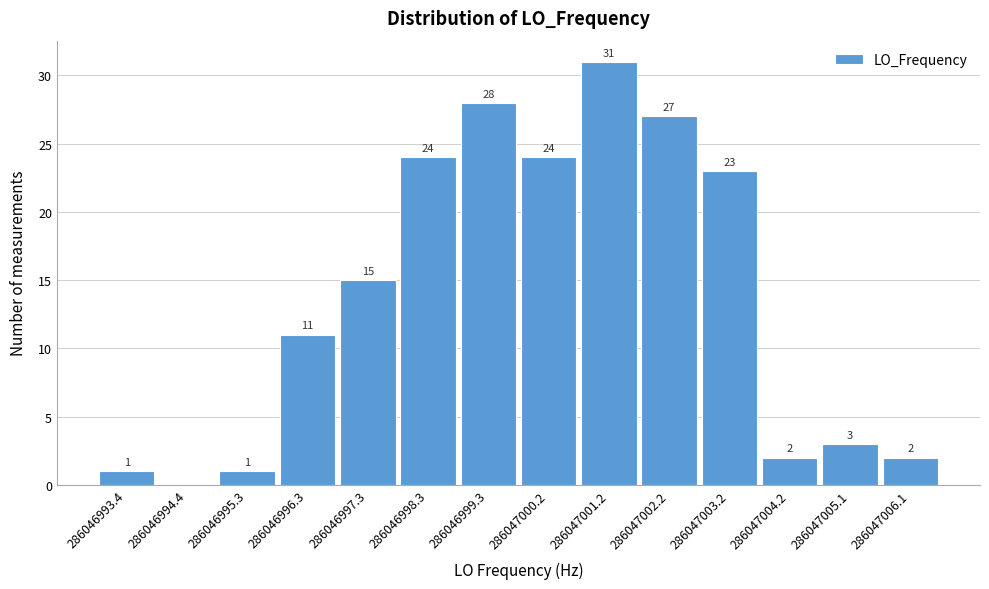

Reading left to right, extract all data points from this chart.

286046993.4=1	286046994.4=0	286046995.3=1	286046996.3=11	286046997.3=15	286046998.3=24	286046999.3=28	286047000.2=24	286047001.2=31	286047002.2=27	286047003.2=23	286047004.2=2	286047005.1=3	286047006.1=2